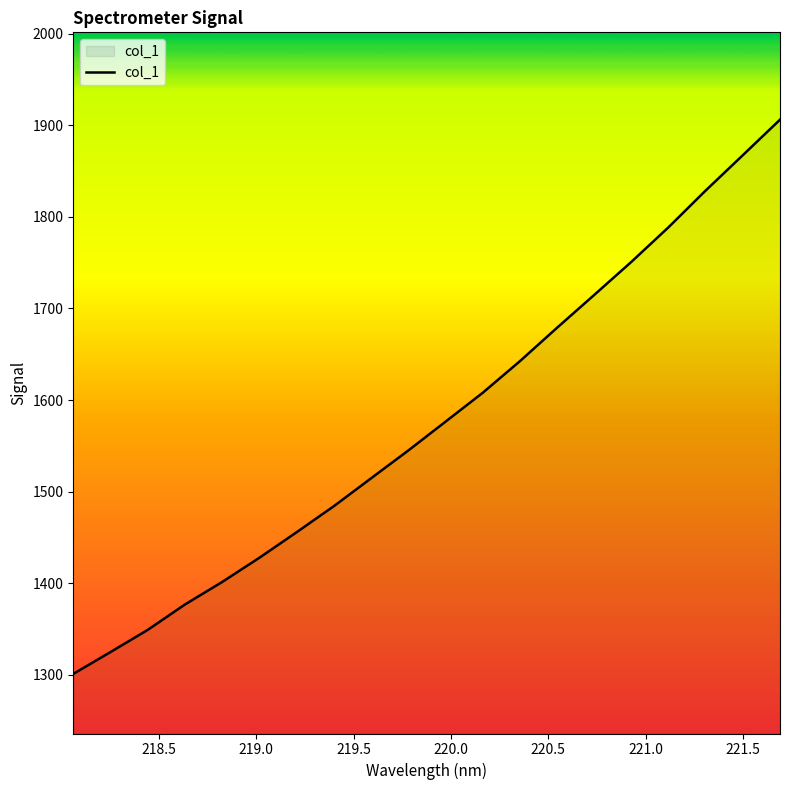

What is the minimum value shown in the chart?

1301.2